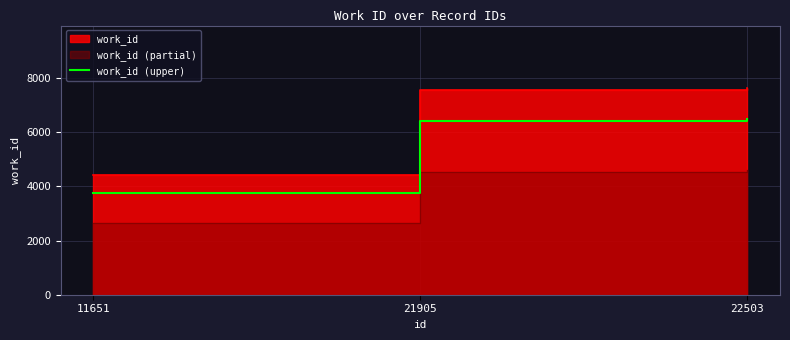

At which category does the chart reach its peak across all series?

22503